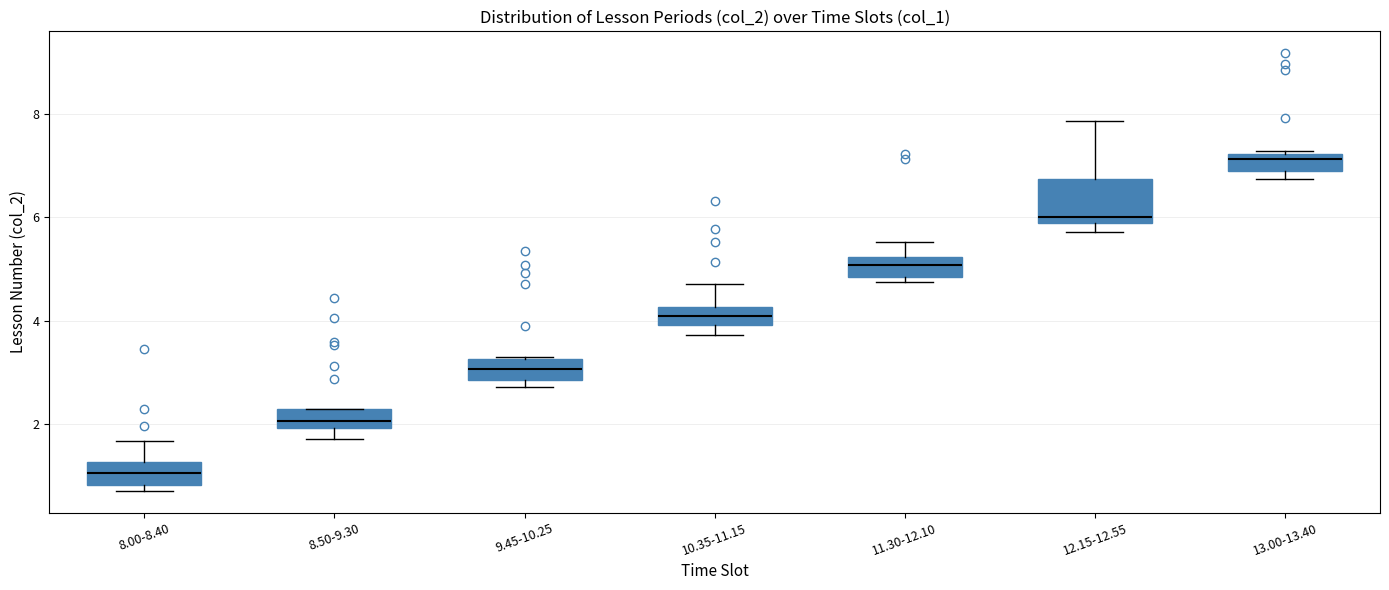

Reading left to right, transcribe this box plot: for each box, give where its median line is, the range the box spans, and where its two whiskers end, as read against the y-axis. The values are not printed on the chart, so give them approximately, as read against the axis.

8.00-8.40: median 1.0, box 0.8 to 1.2, whiskers 0.8 (just below the box's lower edge) to 1.6
8.50-9.30: median 2.0 (inside the box), box 2.0 to 2.2, whiskers 1.8 to 2.2
9.45-10.25: median 3.0, box 2.8 to 3.2, whiskers 2.8 (just below the box's lower edge) to 3.2
10.35-11.15: median 4.2 (inside the box), box 4.0 to 4.2, whiskers 3.8 to 4.8
11.30-12.10: median 5.0, box 4.8 to 5.2, whiskers 4.8 (just below the box's lower edge) to 5.6
12.15-12.55: median 6.0, box 5.8 to 6.8, whiskers 5.8 (just below the box's lower edge) to 7.8
13.00-13.40: median 7.2 (just below the box's upper edge), box 7.0 to 7.2, whiskers 6.8 to 7.2 (just above the box's upper edge)